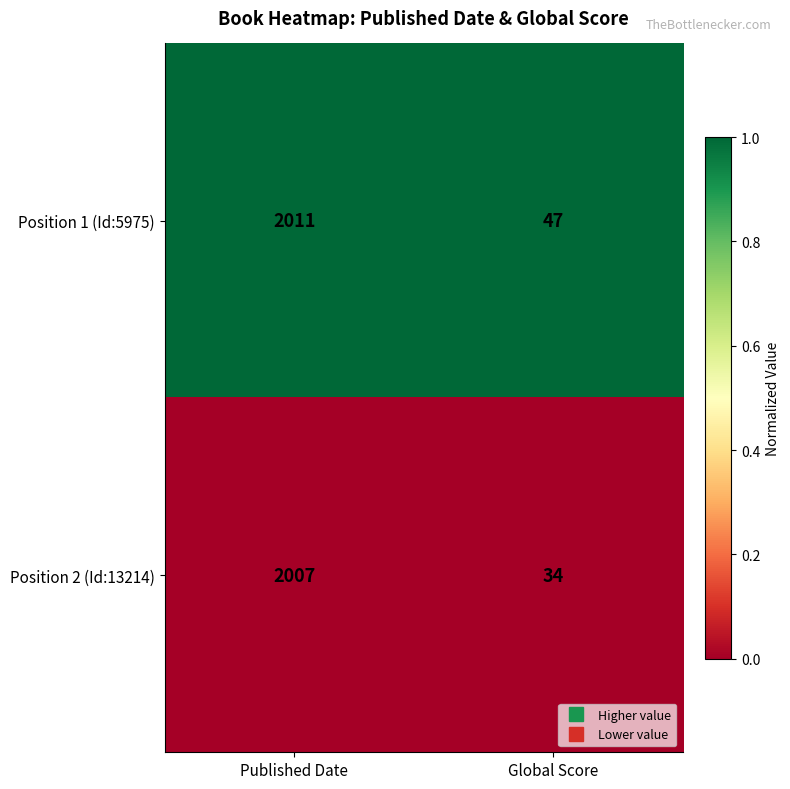

List the series in order of their overall mean, highest first.

Position 1 (Id:5975), Position 2 (Id:13214)